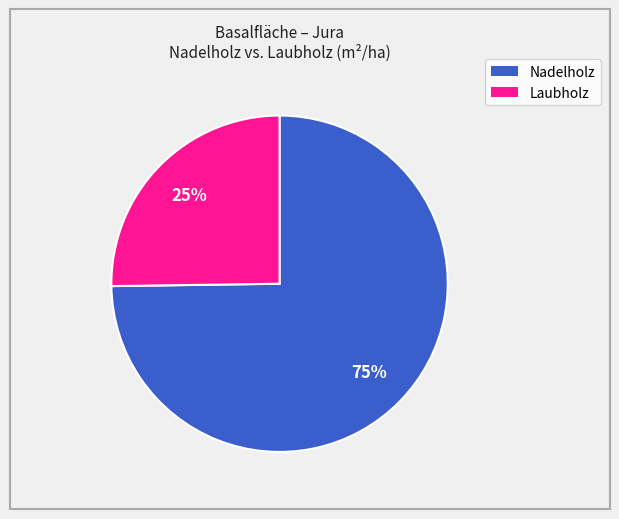

How many slices are in this pie chart?

2